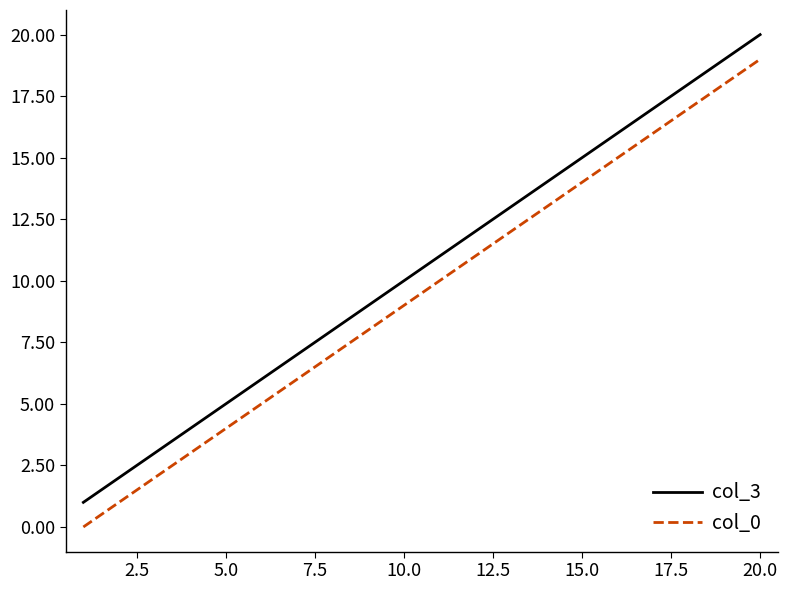

What is the highest value of the col_0 series?

19